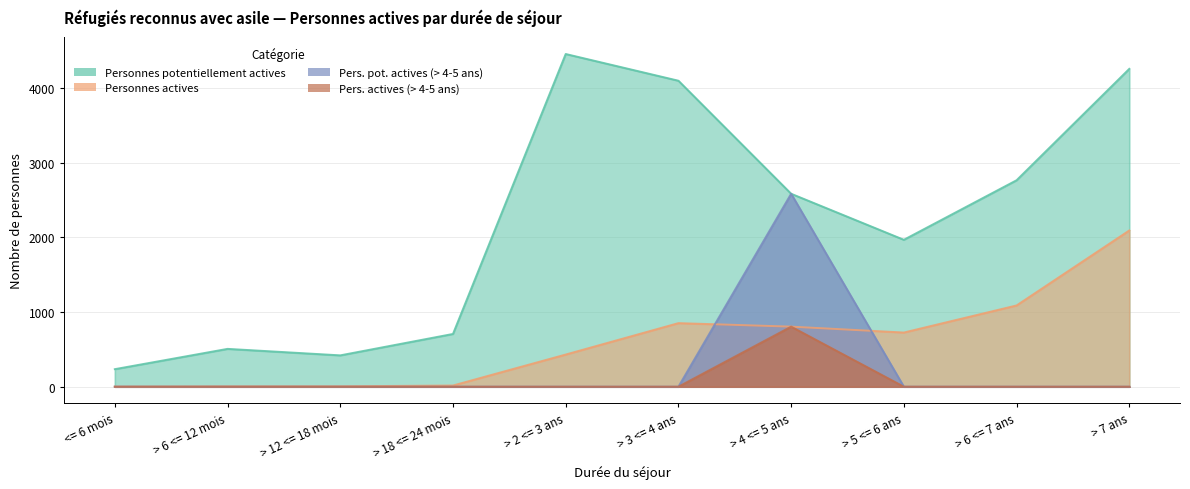

What value does the Personnes actives series have at > 18 <= 24 mois, to the nearest 10?

20